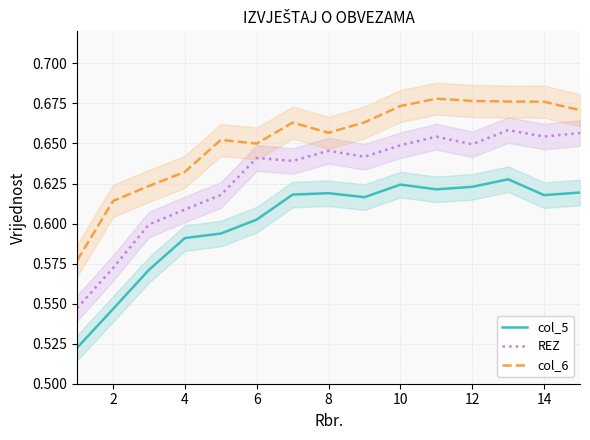

Where is the first local maximum for REZ?

6